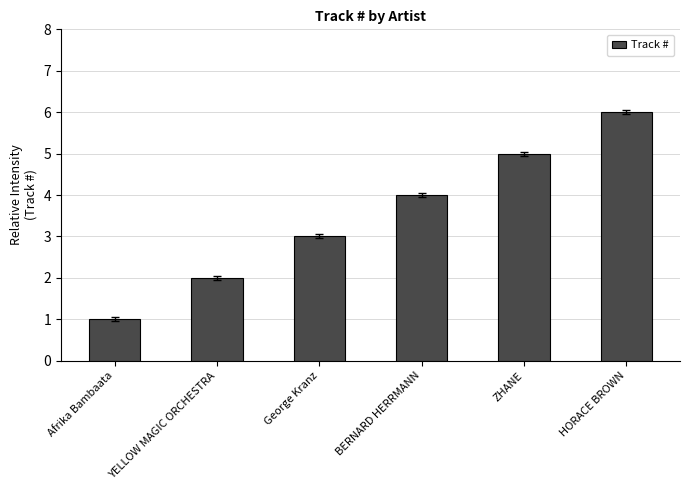

What position from the left is Afrika Bambaata?

1